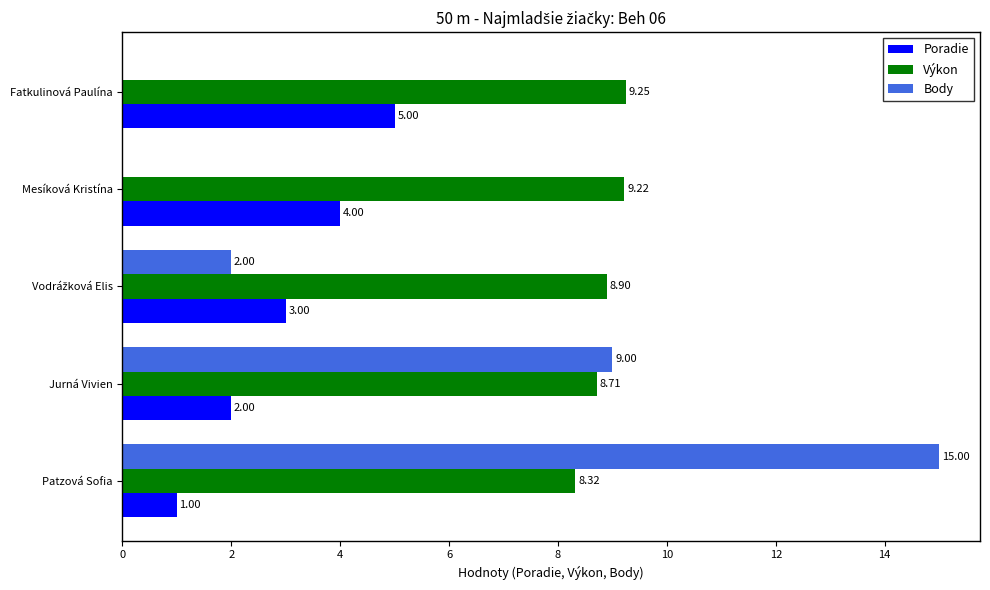

Is the value of Poradie at Mesíková Kristína greater than the value of Body at Mesíková Kristína?

Yes